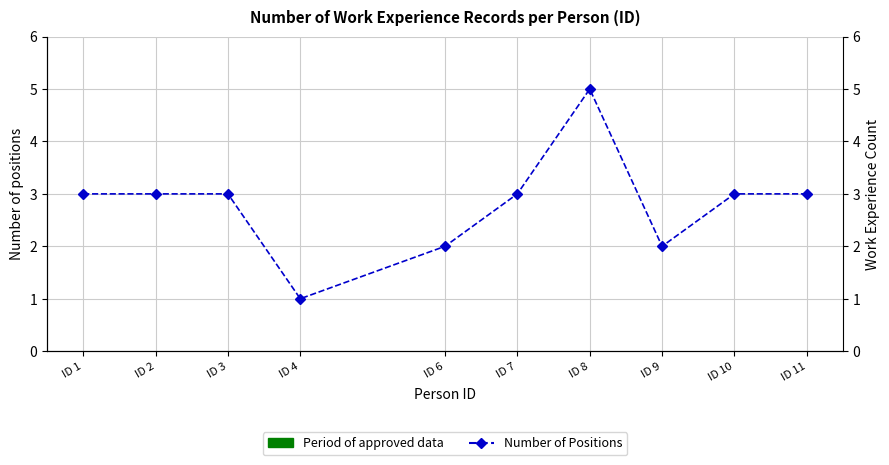

What is the value of the 5th point from the left?

2